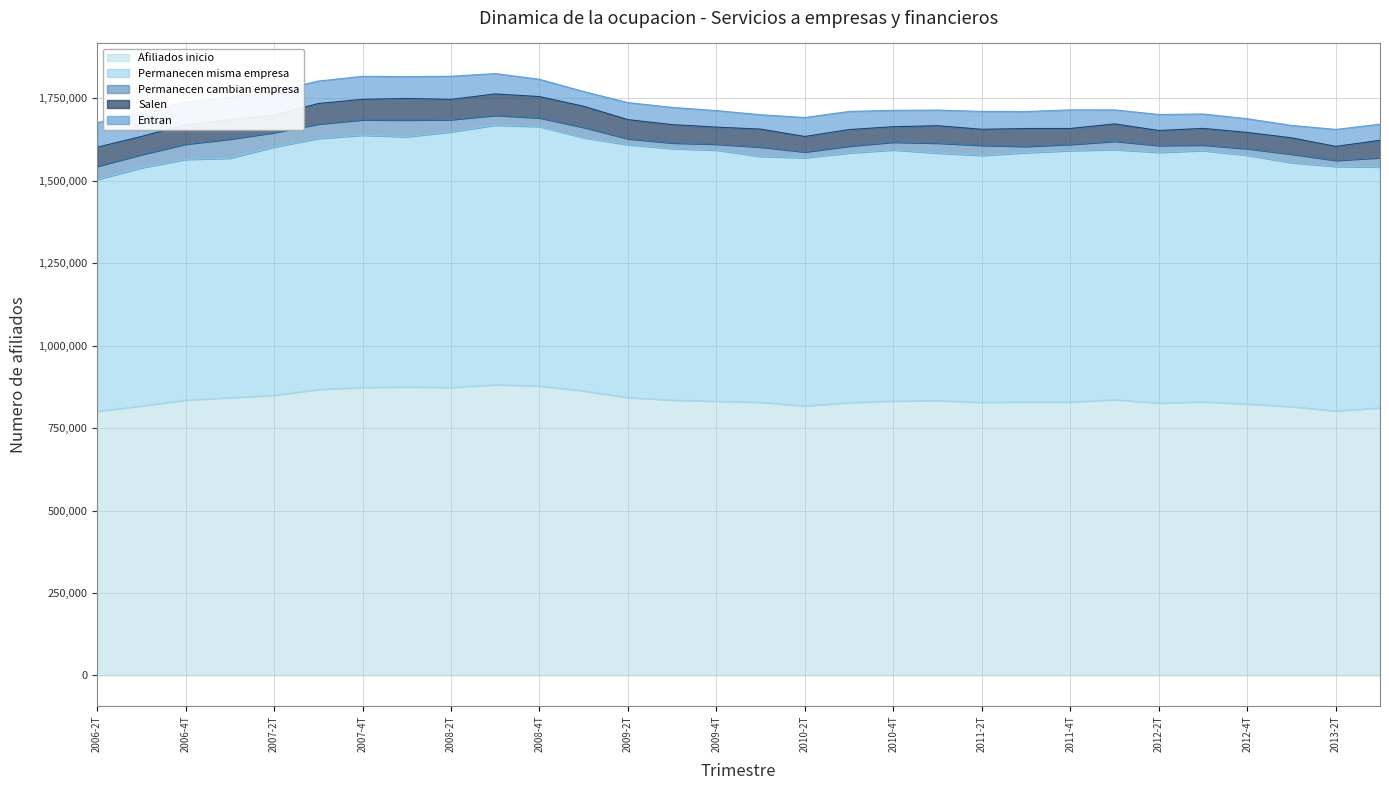

Reading left to right, list all the values displayed in this chart.

Afiliados inicio: 800782	817032	834920	842163	849511	866997	873360	874692	873257	881528	877503	862803	842563	835020	831224	828164	817031	827548	831843	833354	827922	829107	829124	836137	826066	829300	823155	814995	801998	811311
Permanecen misma empresa: 702860	722239	729714	726215	752718	761280	764642	758876	775034	787023	786758	767613	766691	762489	761637	745734	752681	756862	761508	750746	748775	756101	762214	758379	760017	762146	754009	739738	741376	730371
Permanecen cambian empresa: 40027	39889	46268	57859	43663	43599	46759	50448	37094	29728	26290	31305	17969	17067	17878	28191	17670	20505	23689	30025	30523	18971	18741	25207	20959	16718	20013	25855	18424	28136
Salen: 57895	54904	58938	58089	53130	62118	61959	65368	61129	64777	64455	63885	57903	55464	51709	54239	46680	50181	46646	52583	48624	54035	48169	52551	45090	50436	49133	49402	42198	52804
Entran: 74030	73211	68799	68902	71748	68146	69768	66216	70089	61841	52460	44758	51637	52289	50036	43794	57582	54996	49635	47442	54254	51533	56378	42515	48627	43686	41598	37698	51517	48812